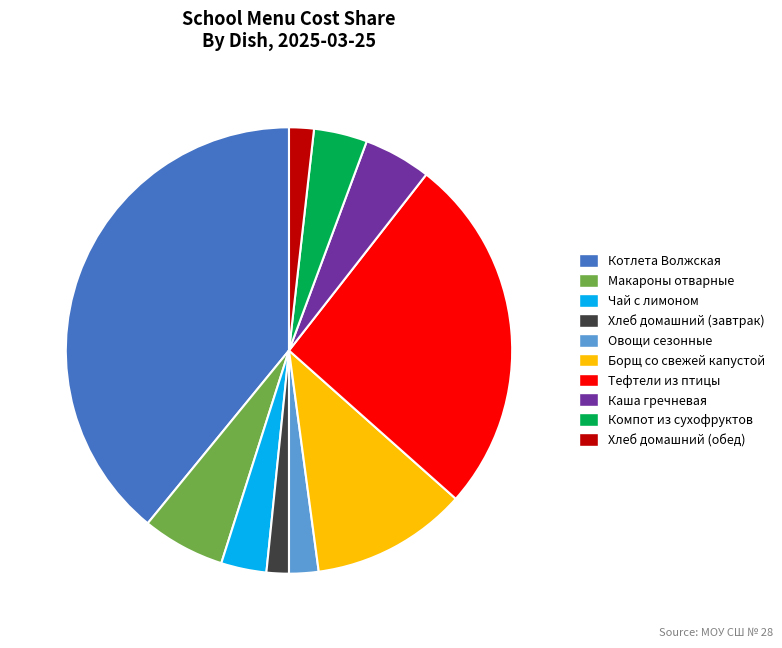

True or false: Чай с лимоном accounts for 11% of the total.

False